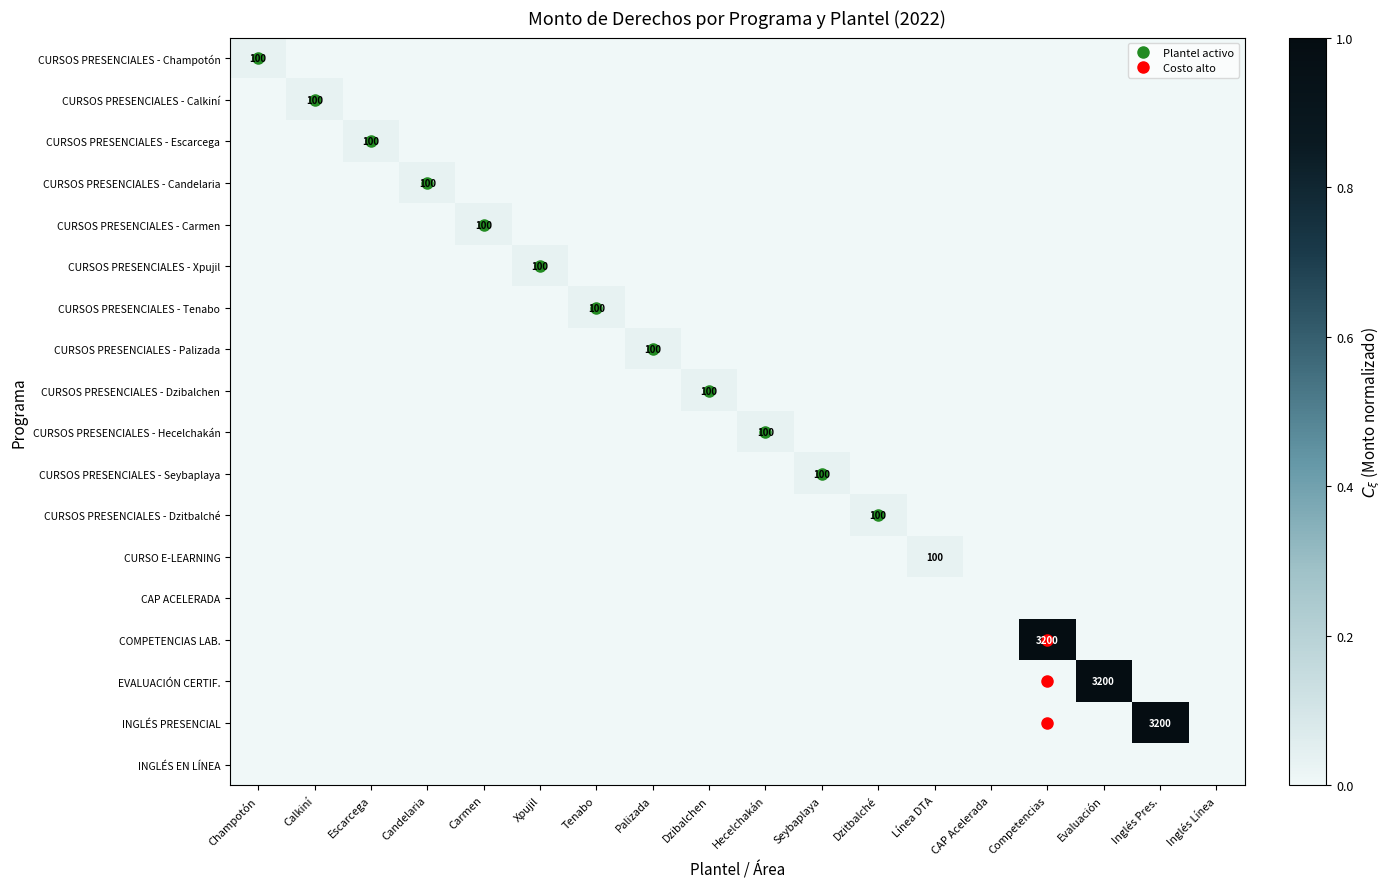

The CURSOS PRESENCIALES - Dzibalchen series shows -0.0 at Champotón. True or false?

False